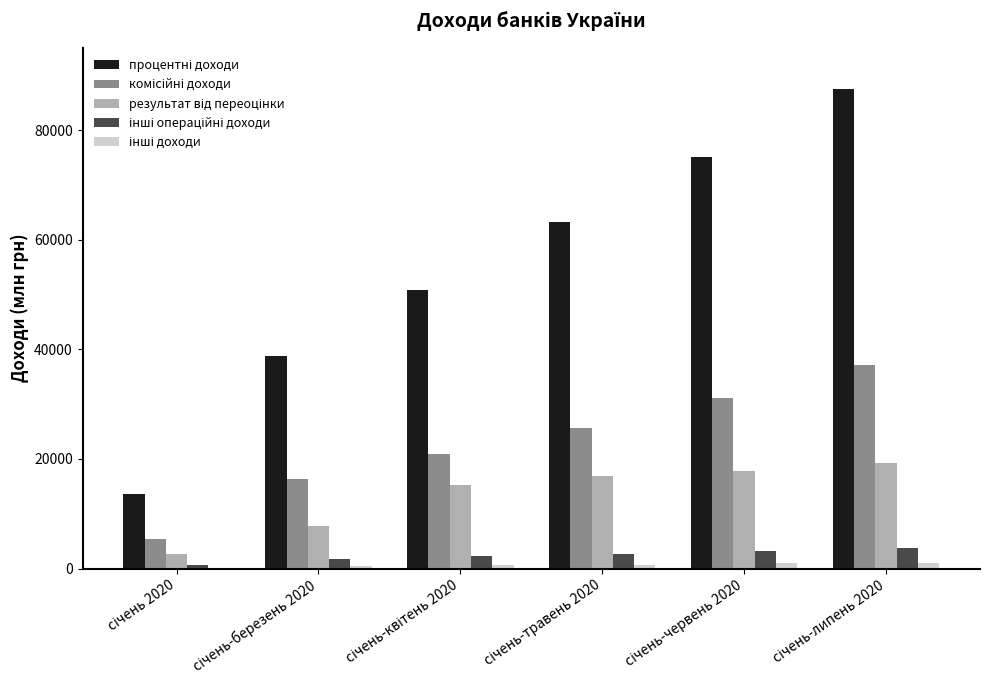

What is the maximum value shown in the chart?

87458